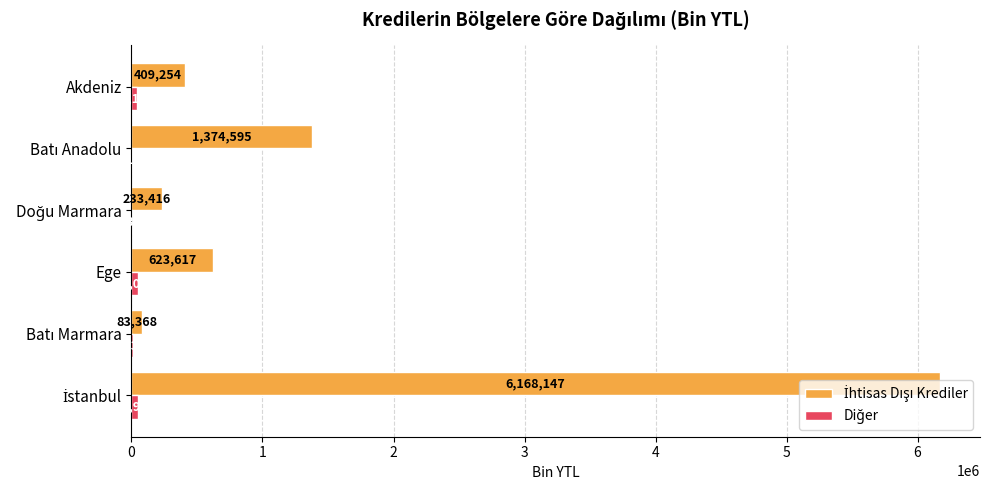

What is the greatest value displayed?

6168147